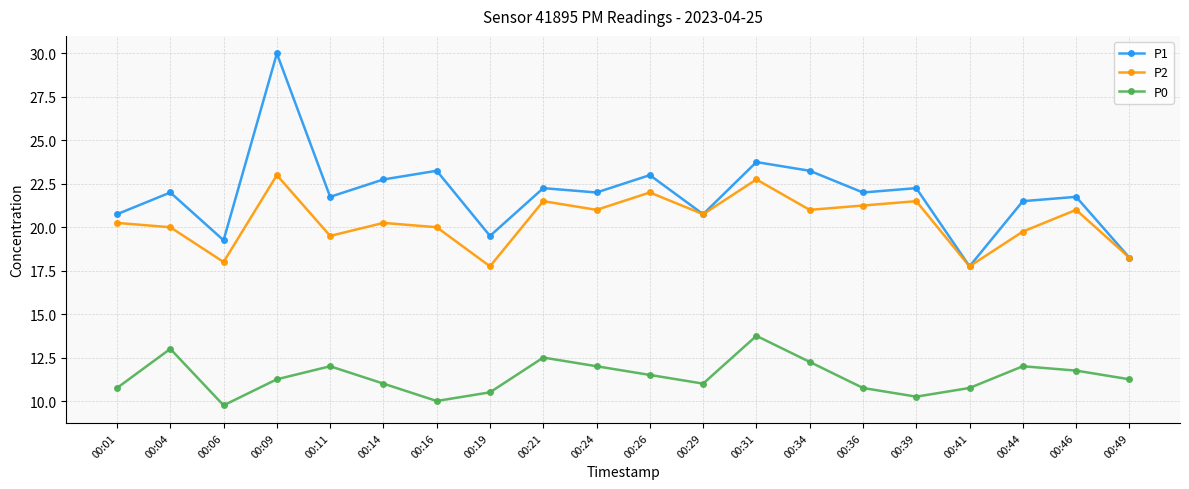

Rank the series by their maximum value, from lowest to highest.

P0, P2, P1